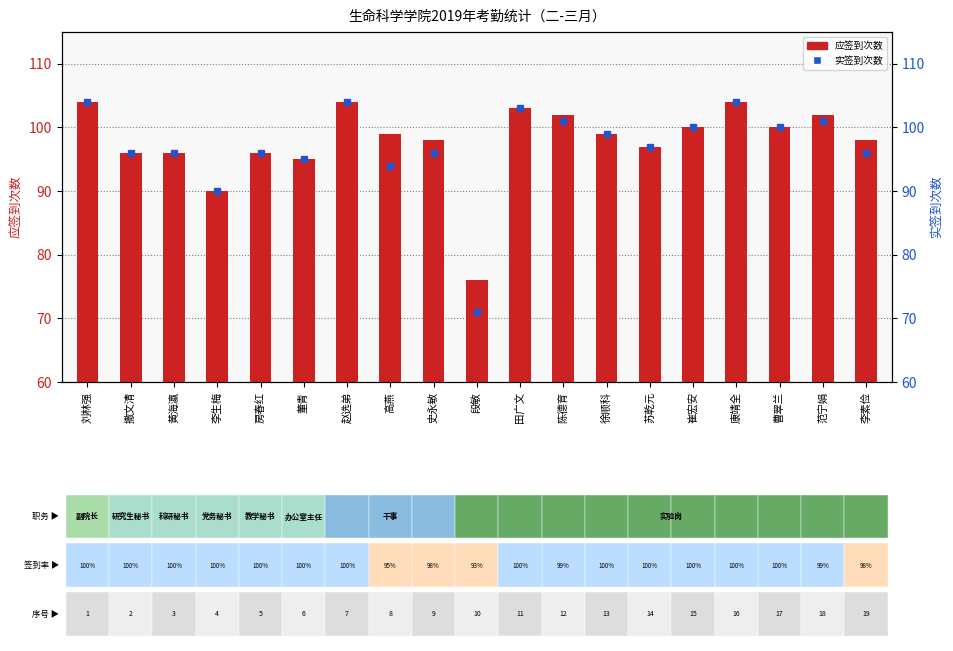

Reading left to right, what are all the values shown in this chart?

应签到次数: 104	96	96	90	96	95	104	99	98	76	103	102	99	97	100	104	100	102	98
实签到次数: 104	96	96	90	96	95	104	94	96	71	103	101	99	97	100	104	100	101	96